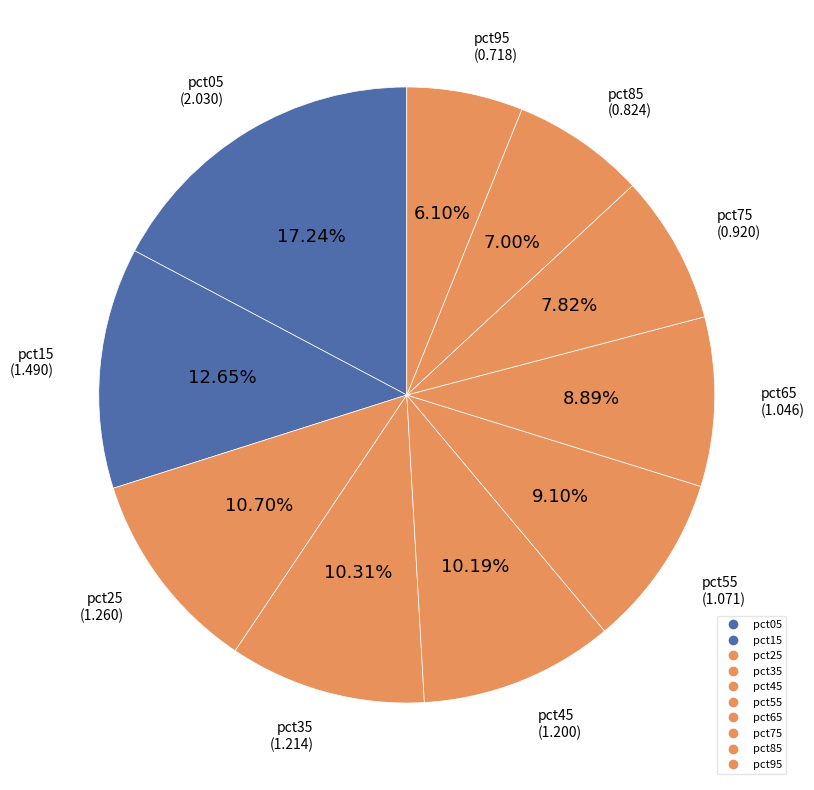

What is the change in value from pct75 to pct85?

-0.1